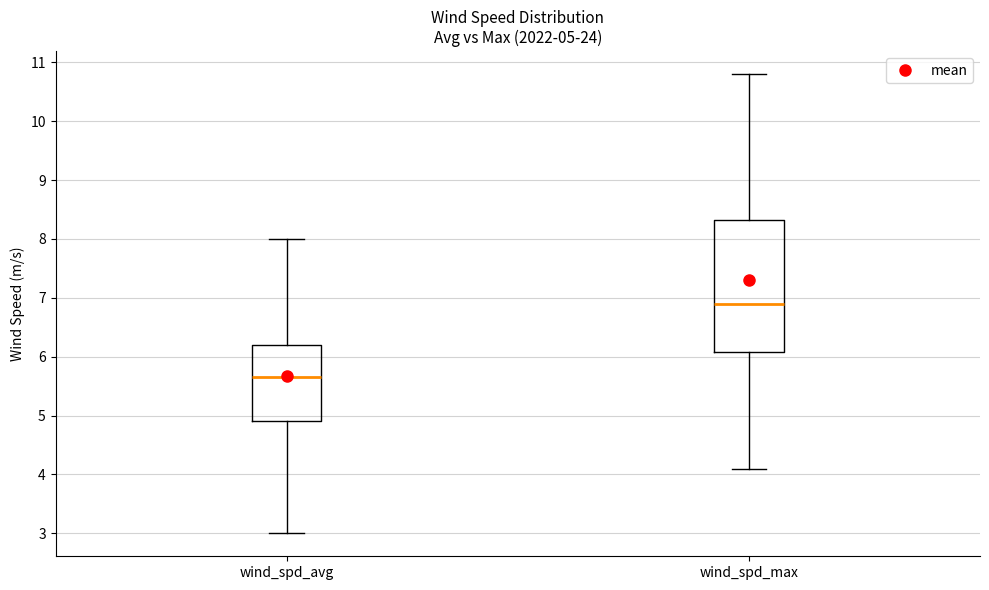

Which box's median line is the lowest?

wind_spd_avg